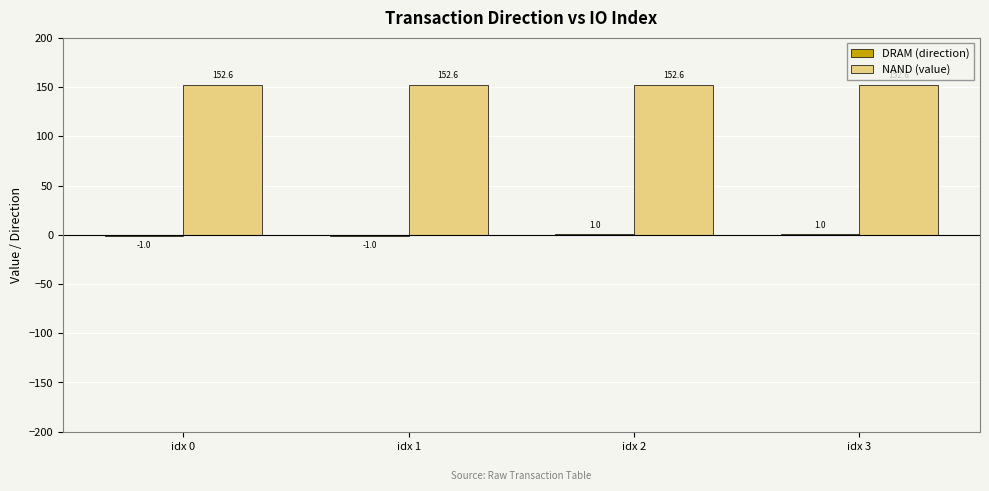

What is the maximum value shown in the chart?

152.6